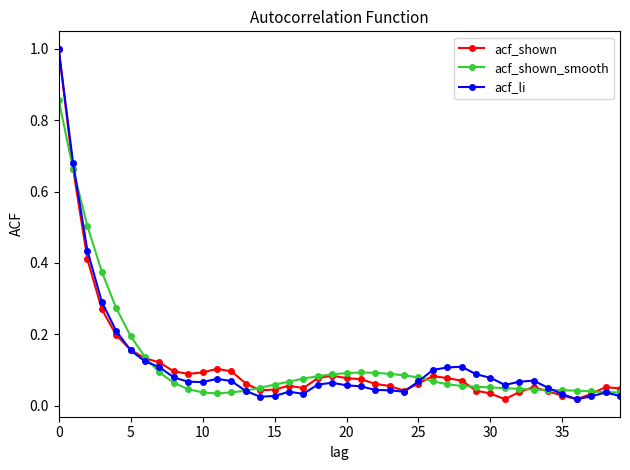

True or false: acf_li has more than 2 points higher than both neighbors.

True